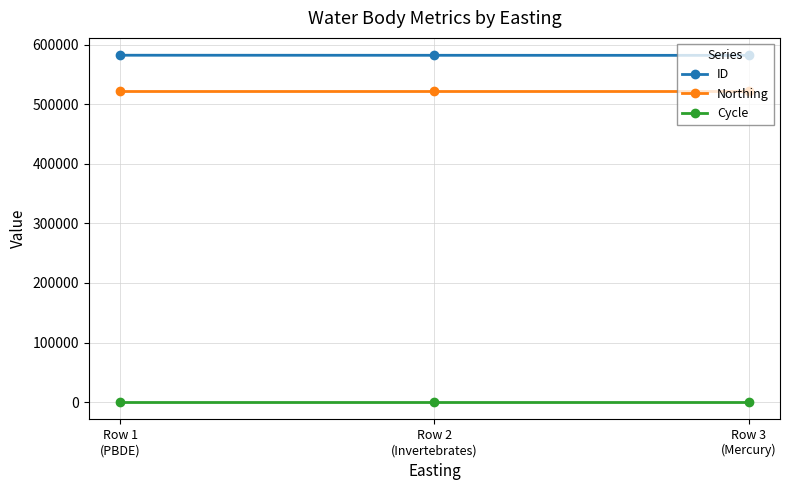

Count the ID values in the range 582103 to 582325.

3